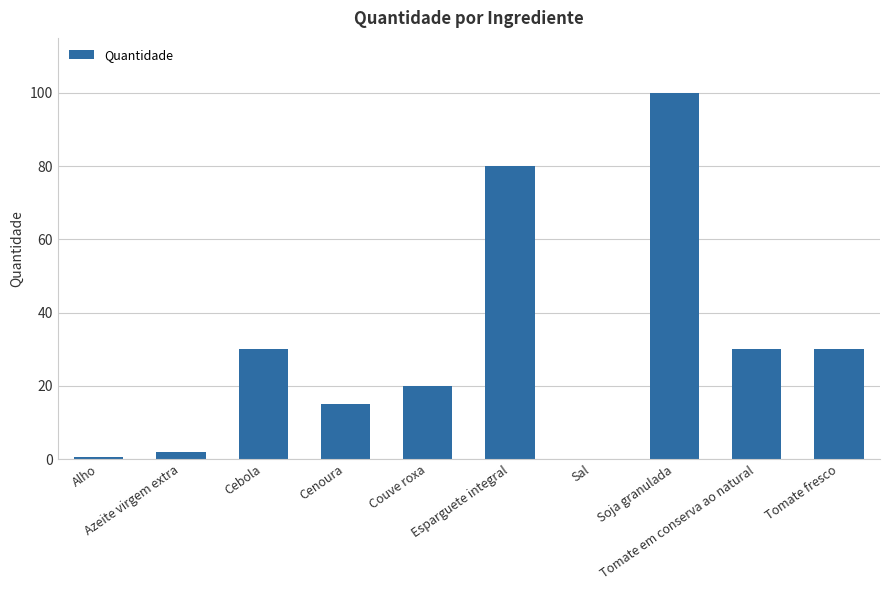

Between Tomate fresco and Cenoura, which is larger?

Tomate fresco